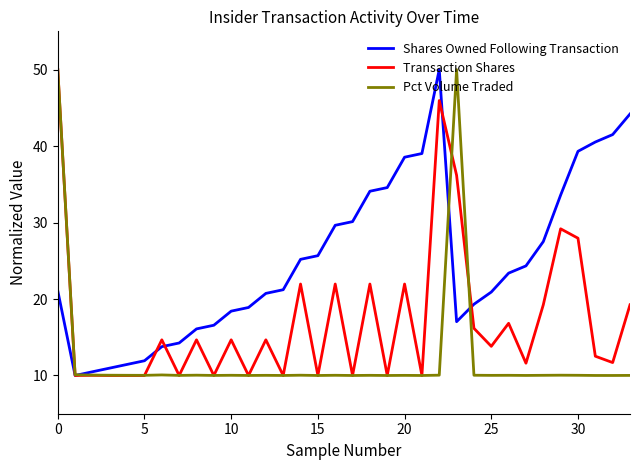

True or false: Pct Volume Traded has more than 0 points higher than both neighbors.

True